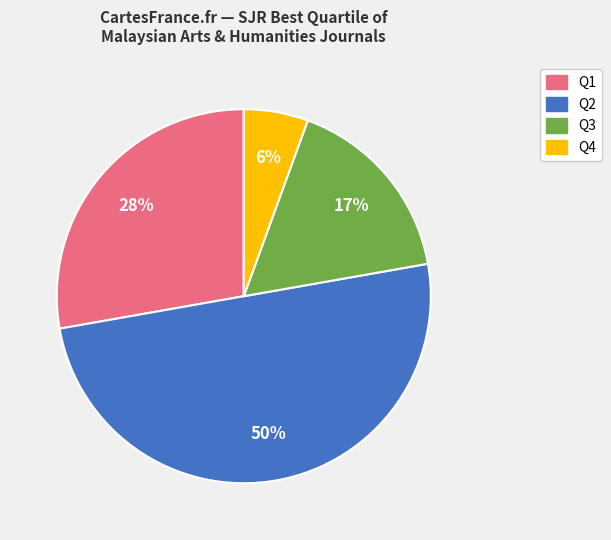

Rank the categories by value from highest to lowest.

Q2, Q1, Q3, Q4